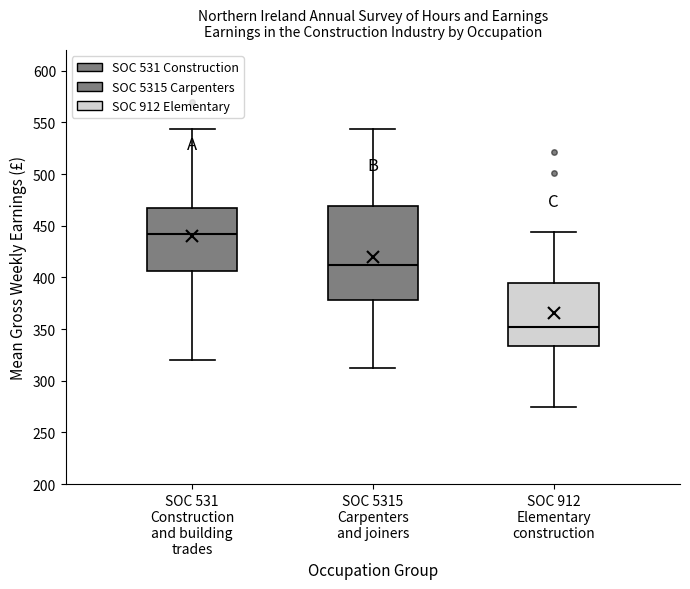

Reading left to right, transcribe this box plot: for each box, give where its median line is, the range the box spans, and where its two whiskers end, as read against the y-axis. The values are not printed on the chart, so give them approximately, as read against the axis.

SOC 531 Construction and building trades: median 440, box 405 to 465, whiskers 320 to 545
SOC 5315 Carpenters and joiners: median 410, box 380 to 470, whiskers 315 to 545
SOC 912 Elementary construction: median 350, box 335 to 395, whiskers 275 to 445